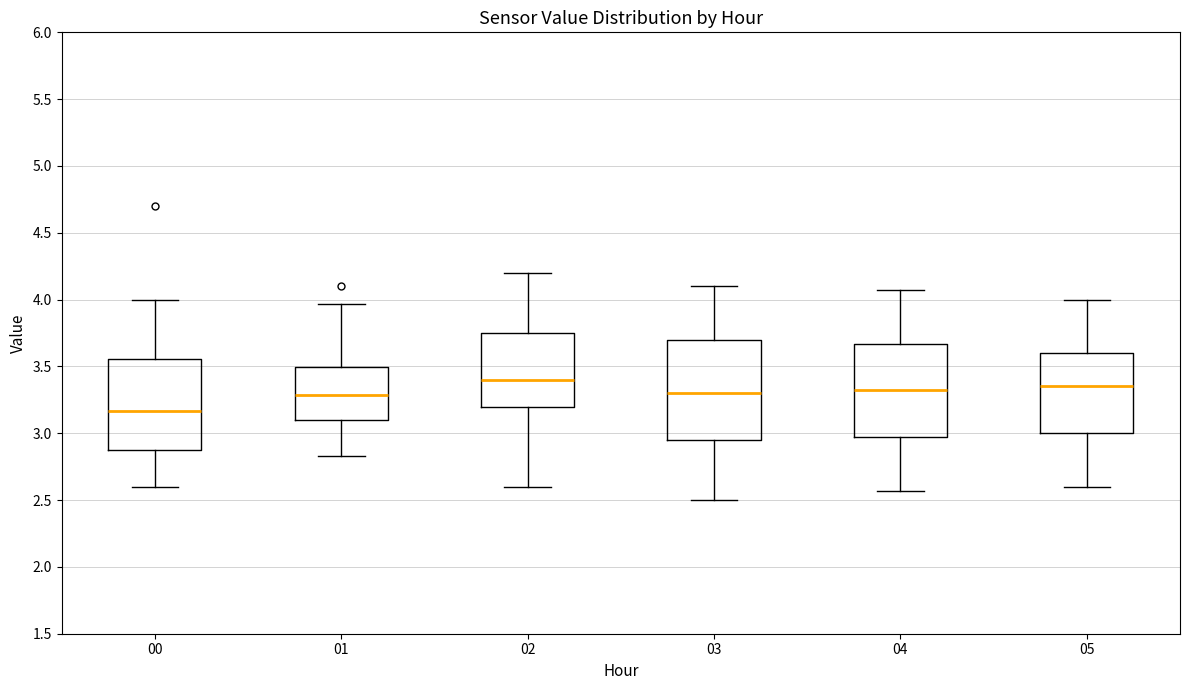

Comparing the boxes themselves (not the whiskers), which one is the tallest?

03